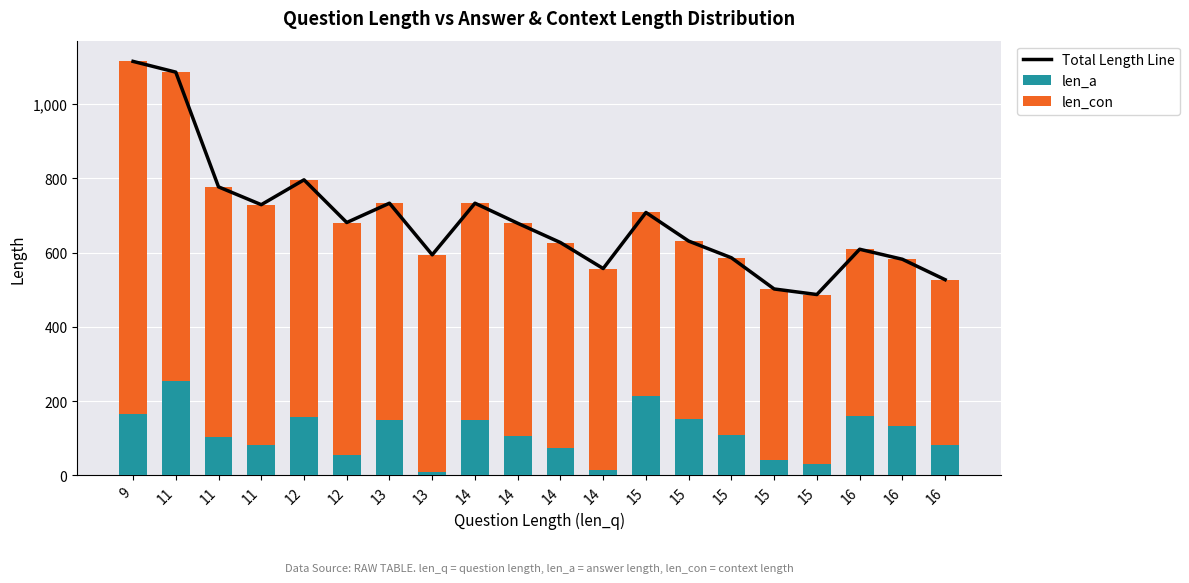

What is the sum of all len_a values?

2248